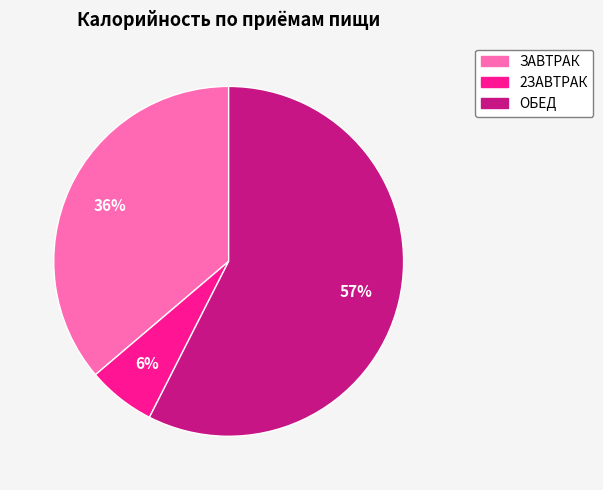

Is the sum of ОБЕД and ЗАВТРАК greater than half?

Yes